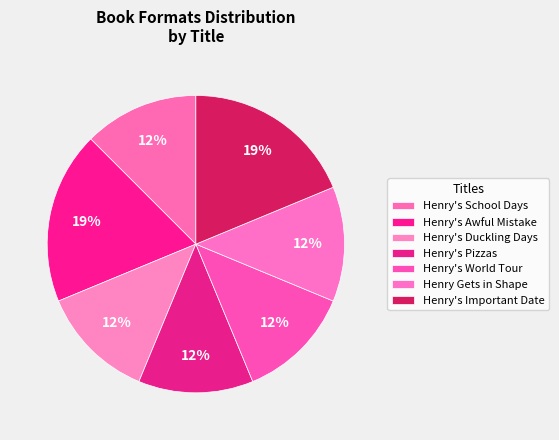

What percentage is the Henry's Pizzas slice, to the nearest percent?

12%